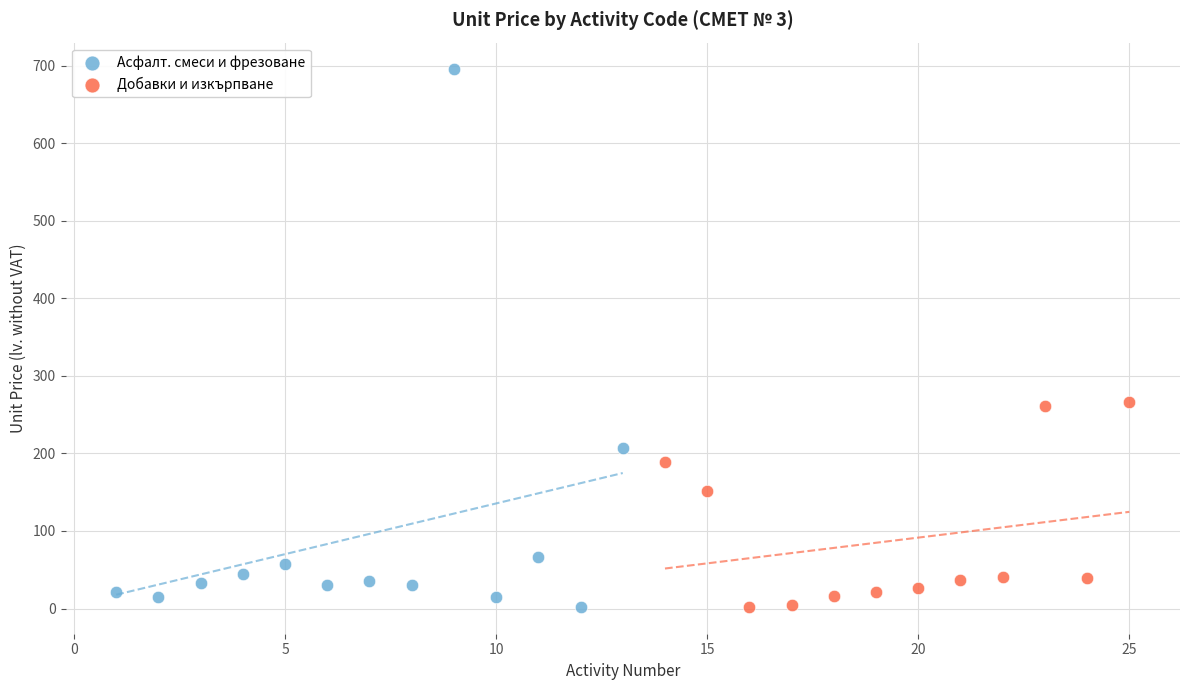

Which series has the largest Y range (max minus min)?

Асфалт. смеси и фрезоване